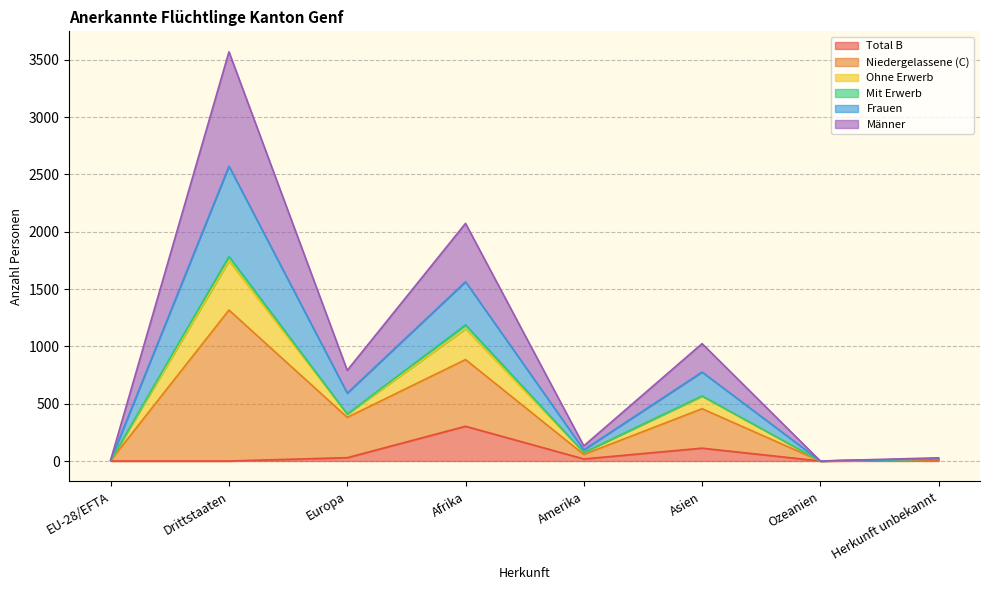

What is the highest value of the Total B series?

303